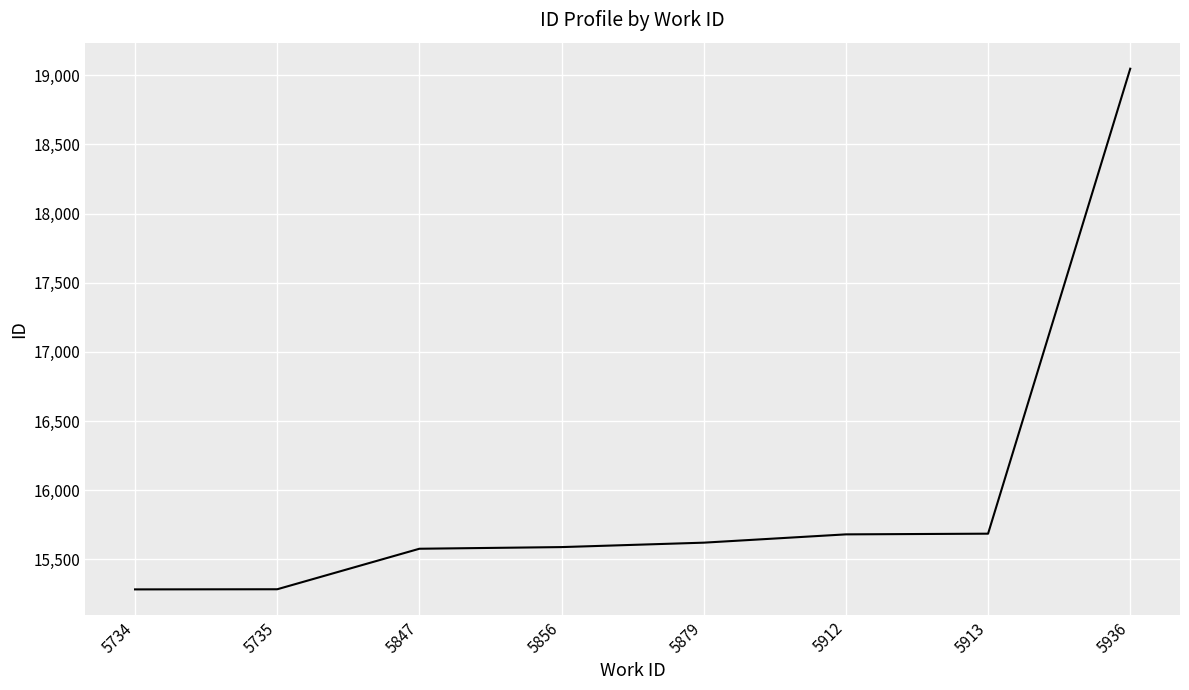

Between 5936 and 5734, which is larger?

5936